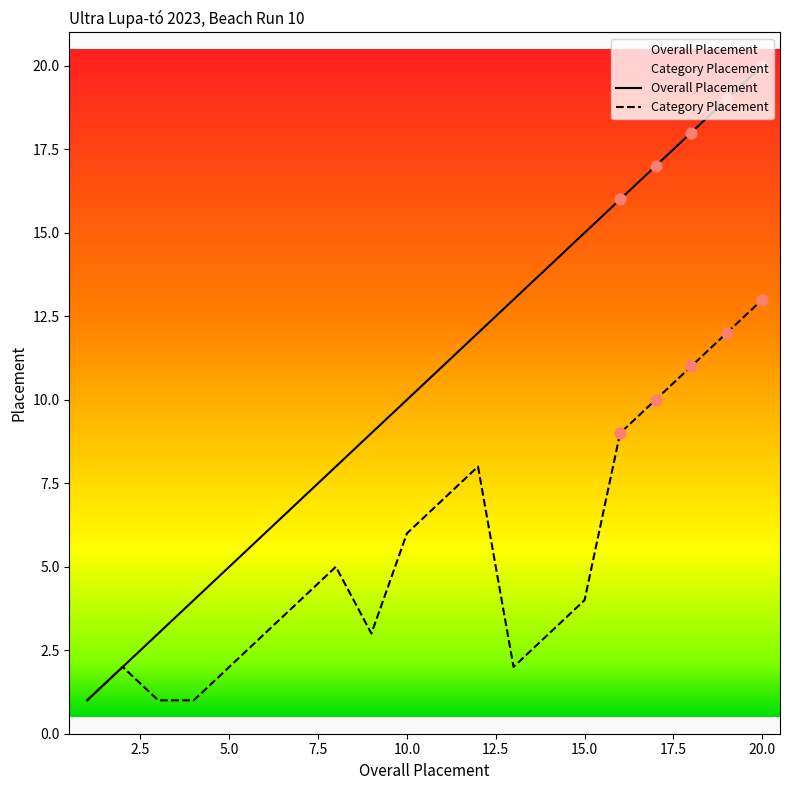

At which category is the sum across all series the highest?

20